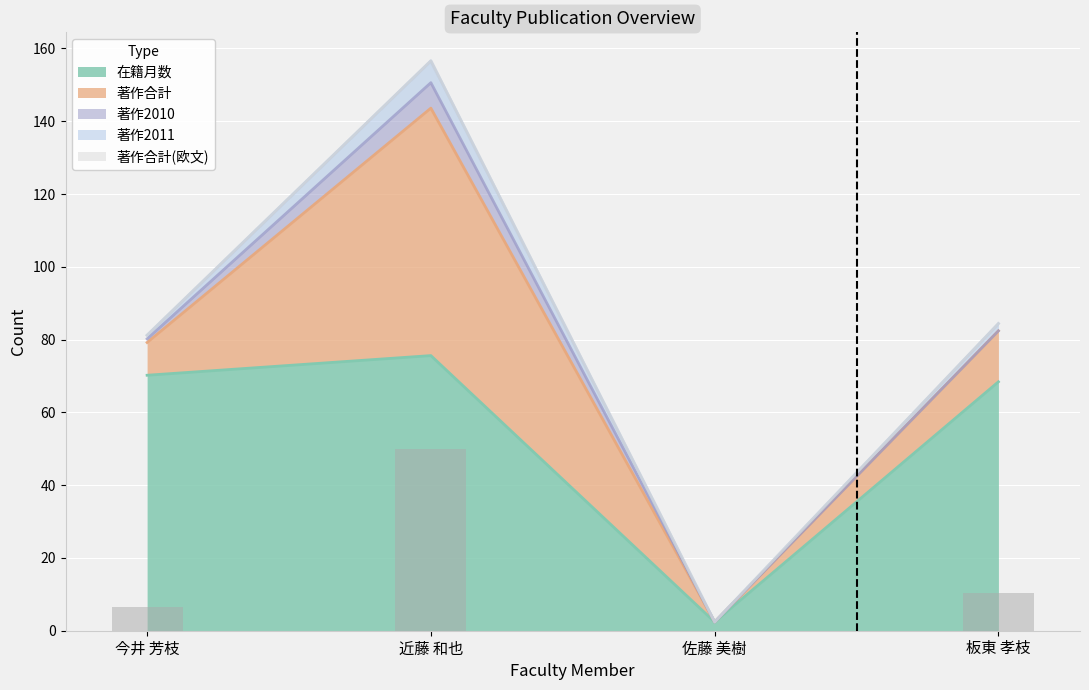

The value of 在籍月数 at 佐藤 美樹 is 13. True or false?

False